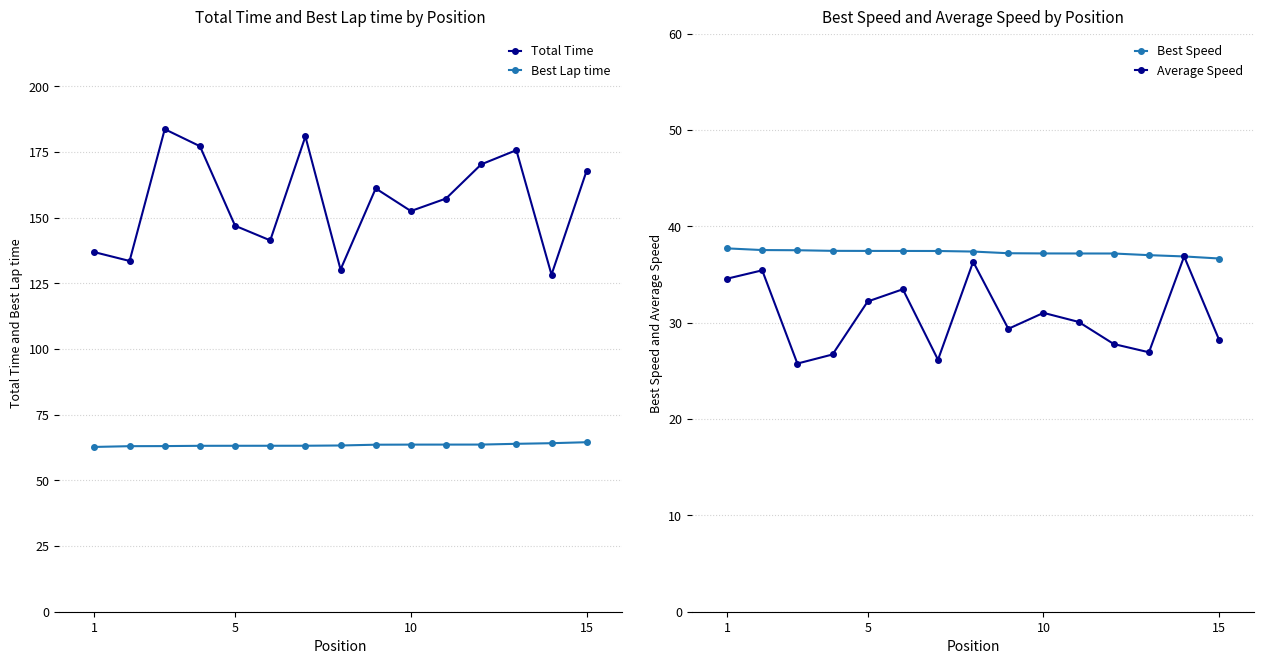

What is the value of the Average Speed point at the 11th from the left?

25.8